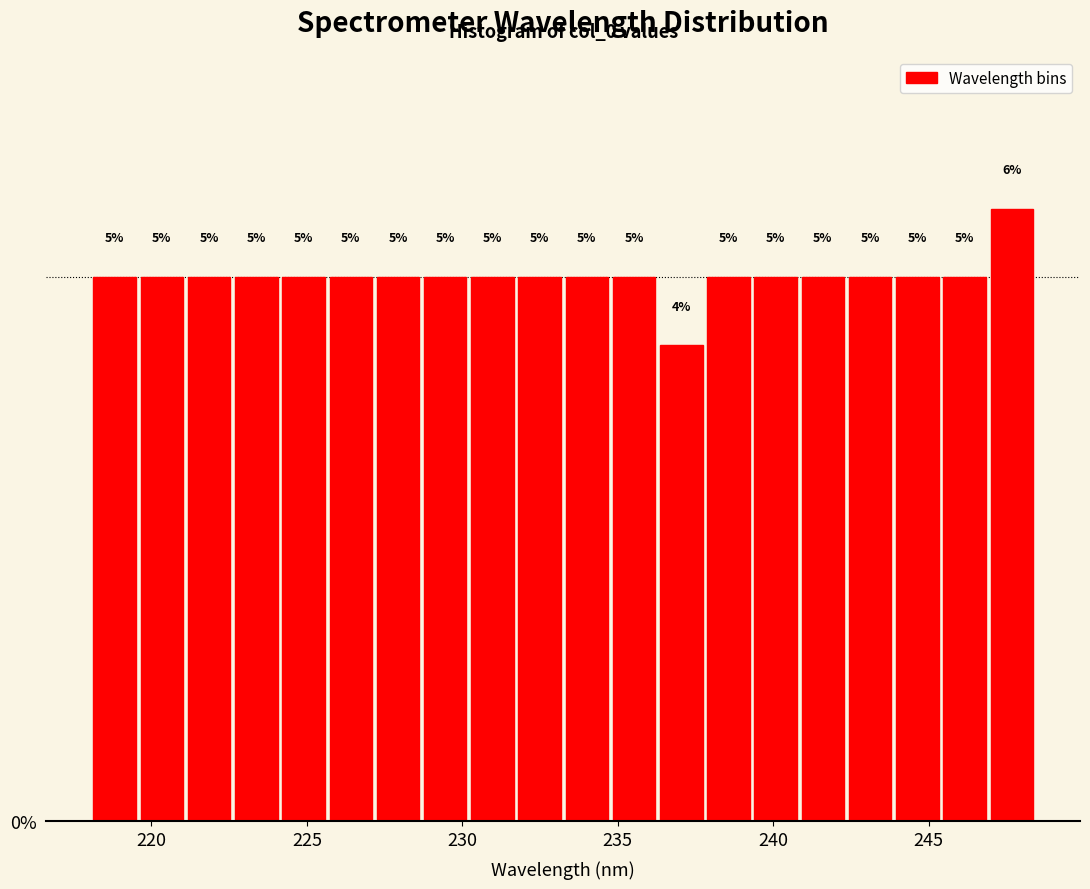

Around what value on the x-axis is the tallest bar? Give the approximate position of its centre, as read against the axis.

247.5